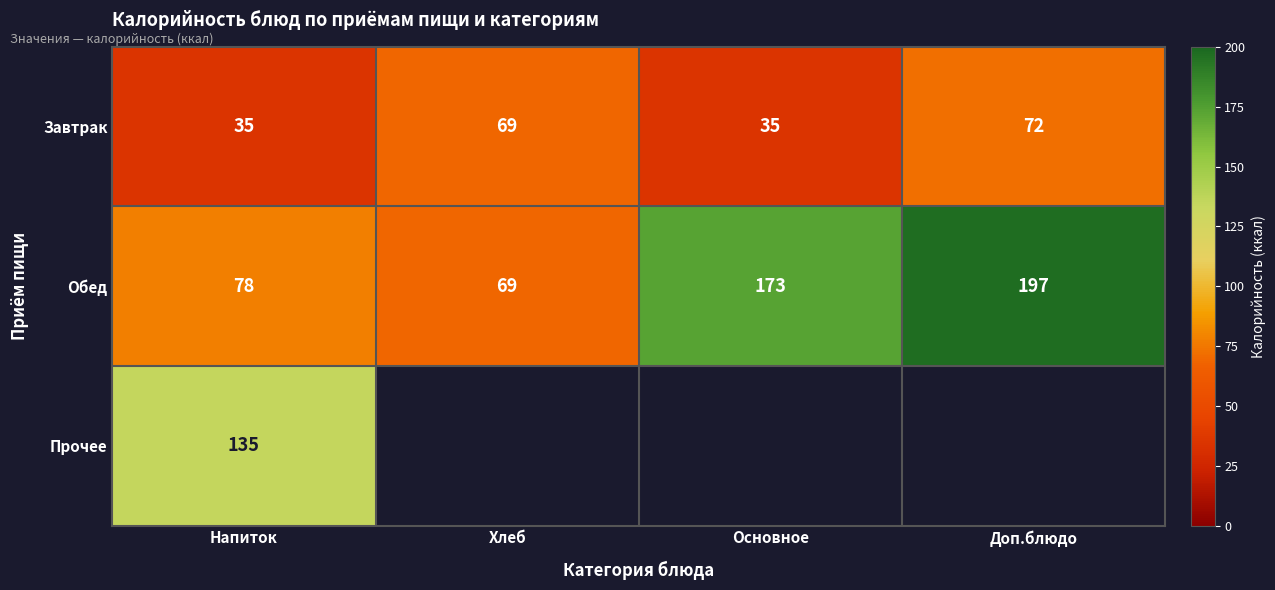

What is the sum of the Завтрак values at Напиток and Доп.блюдо?

107